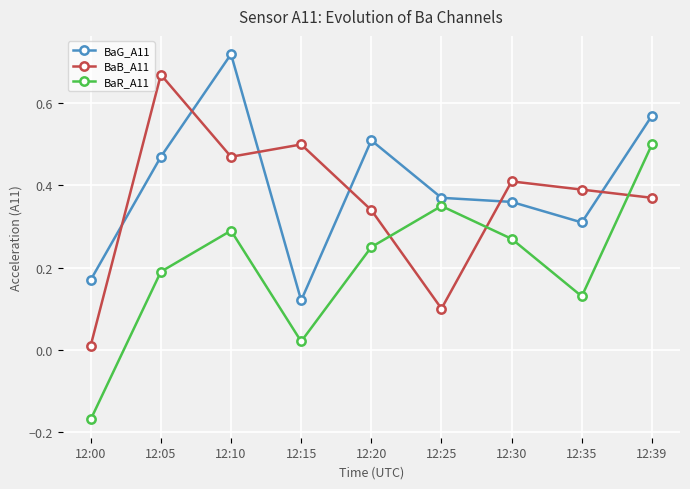

Between 12:15 and 12:39, which series saw the biggest shift?

BaR_A11